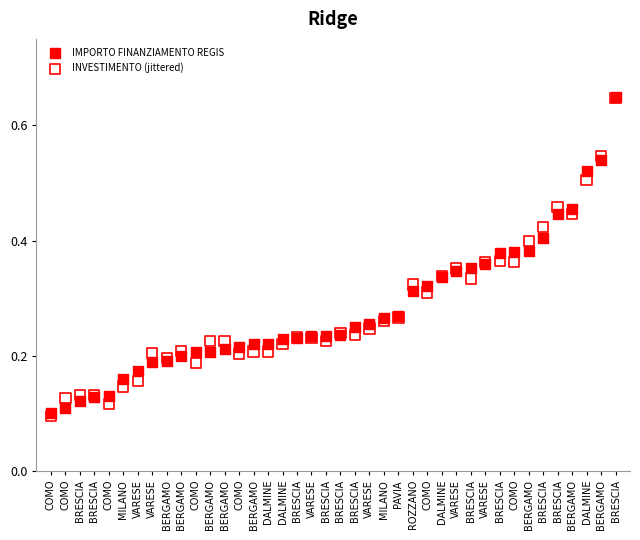

What are all the series names shown in the legend?

IMPORTO FINANZIAMENTO REGIS, INVESTIMENTO (jittered)